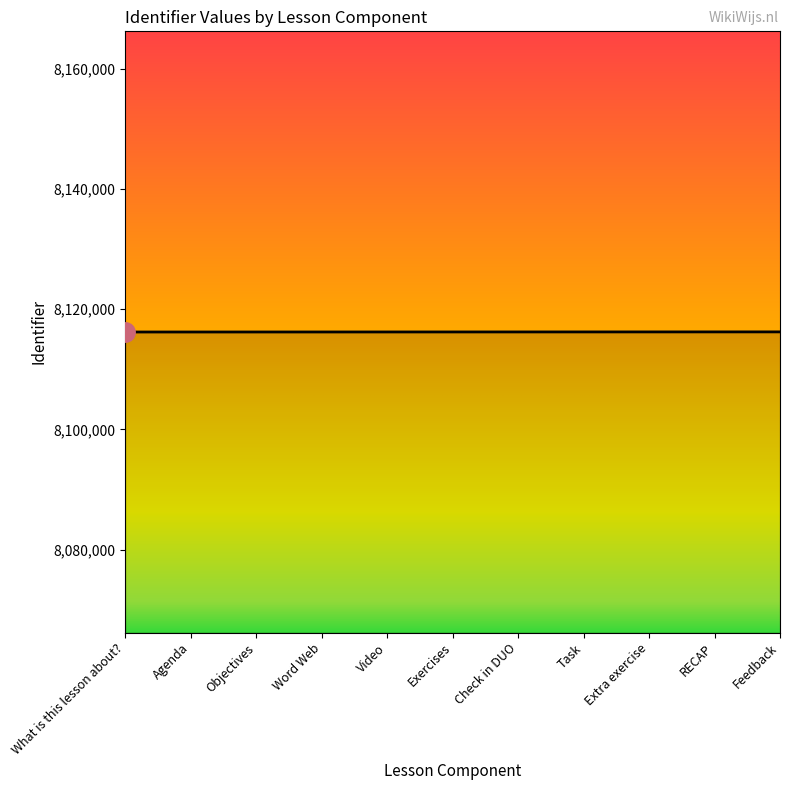

What is the ratio of the value at Extra exercise to the value at Exercises?

1.0